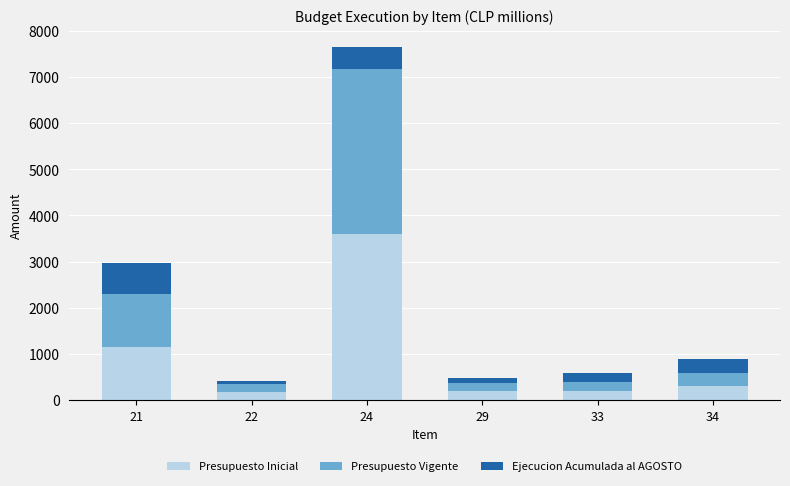

What are all the series names shown in the legend?

Presupuesto Inicial, Presupuesto Vigente, Ejecucion Acumulada al AGOSTO